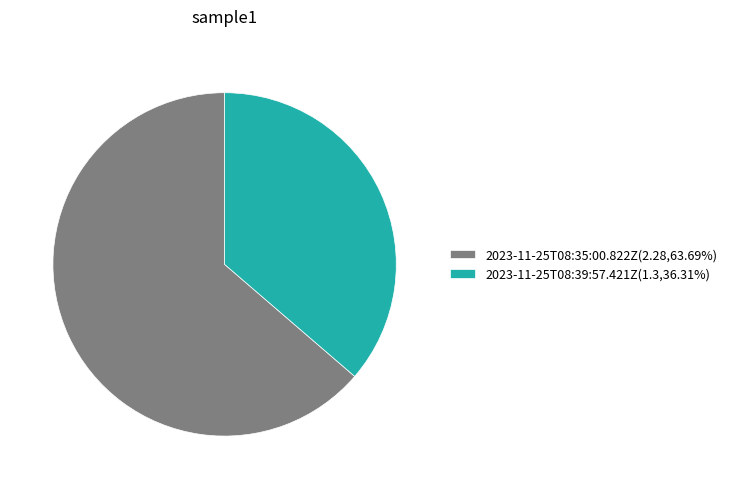

What is the ratio of the value at 2023-11-25T08:39:57.421Z(1.3,36.31%) to the value at 2023-11-25T08:35:00.822Z(2.28,63.69%)?

0.6